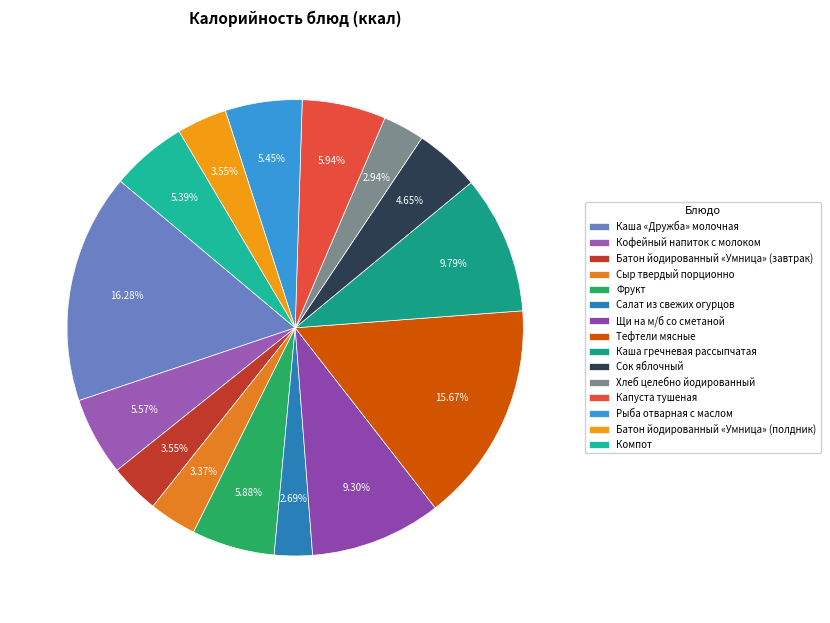

What percentage do Щи на м/б со сметаной and Сыр твердый порционно together represent?

12.7%